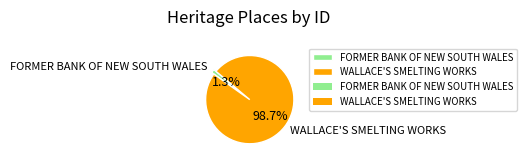

Is it true that FORMER BANK OF NEW SOUTH WALES is 1% of the pie?

True